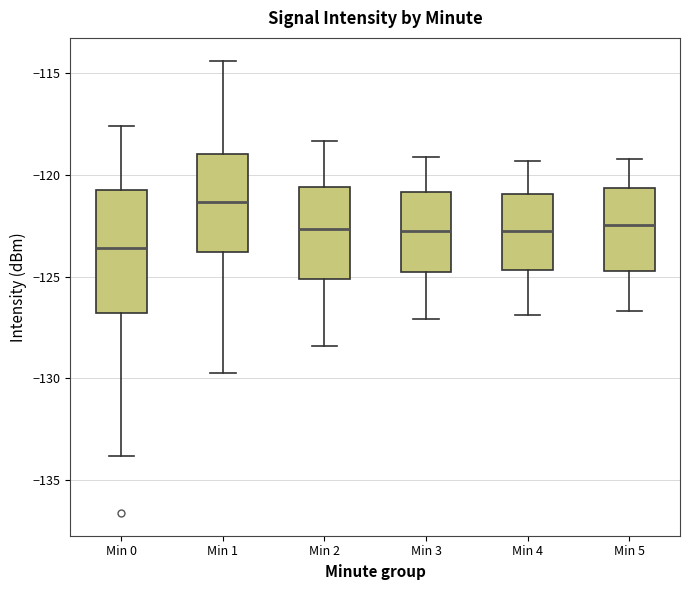

Comparing the boxes themselves (not the whiskers), which one is the tallest?

Min 0